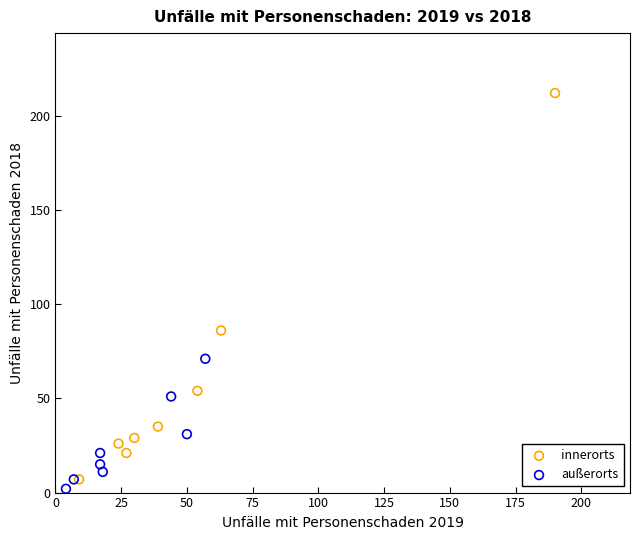

Which series reaches the maximum Y coordinate?

innerorts